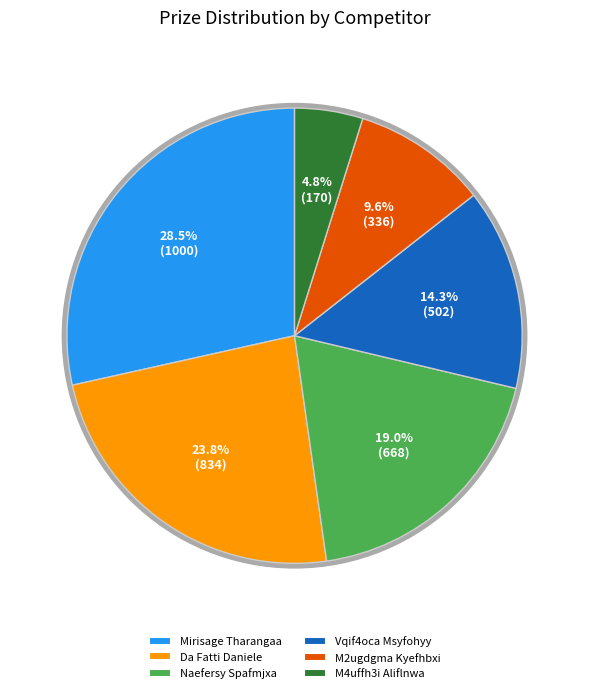

The Vqif4oca Msyfohyy slice represents 1% of the pie. True or false?

False